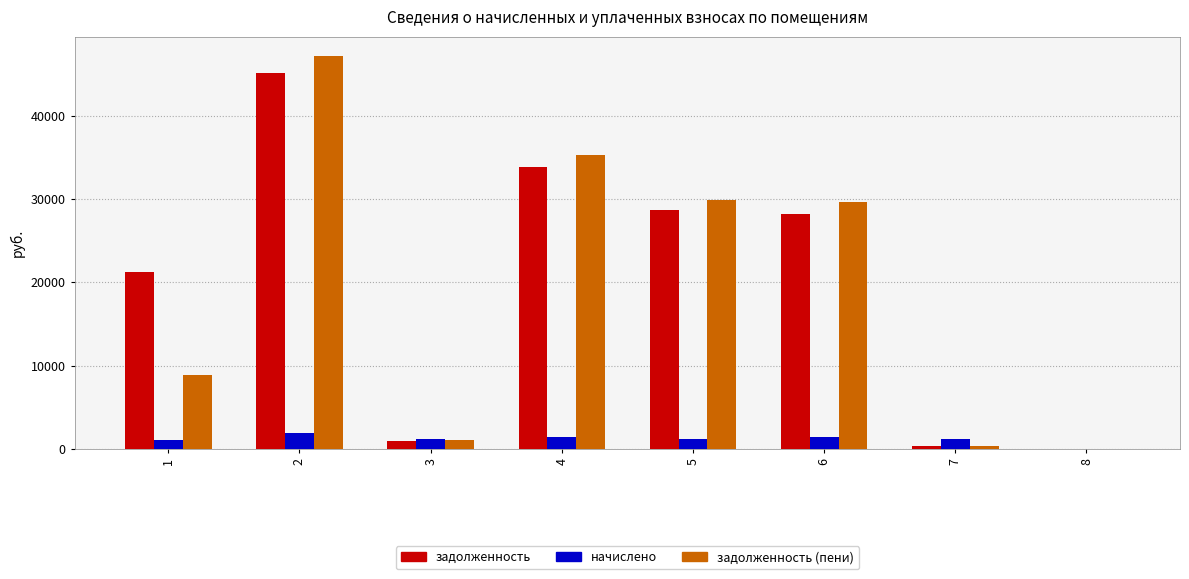

What is the sum of all задолженность values?

158279.1